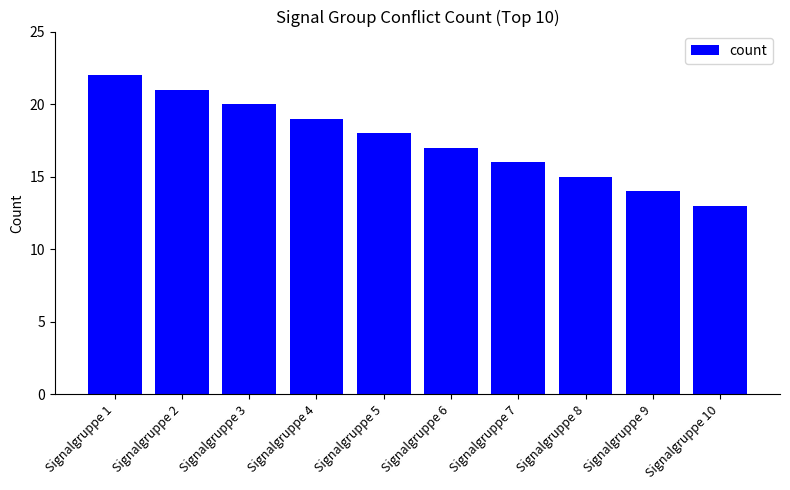

What is the difference between the maximum and minimum values?

9